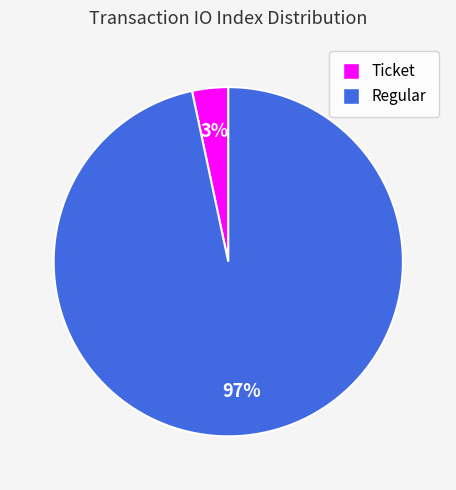

Which category has the smallest portion of the pie?

Ticket